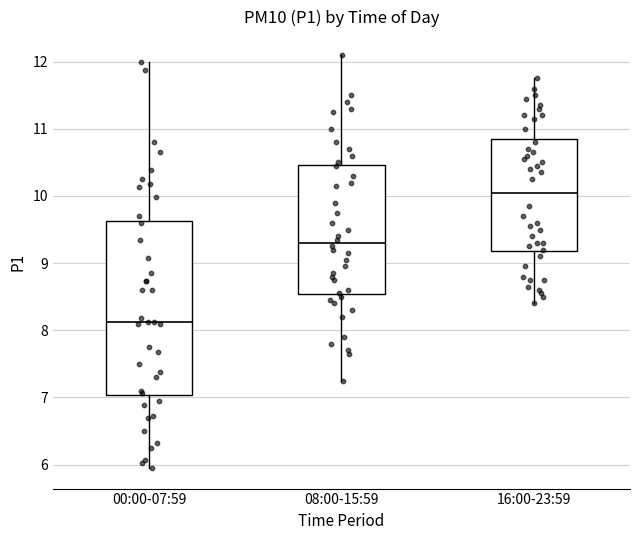

Reading left to right, read every box against the y-axis: the position of its median line, the range the box covers, and the ends of its whiskers. The values are not printed on the chart, so give them approximately, as read against the axis.

00:00-07:59: median 8.1, box 7.0 to 9.6, whiskers 6.0 to 12.0
08:00-15:59: median 9.3, box 8.5 to 10.5, whiskers 7.3 to 12.1
16:00-23:59: median 10.1, box 9.2 to 10.9, whiskers 8.4 to 11.8